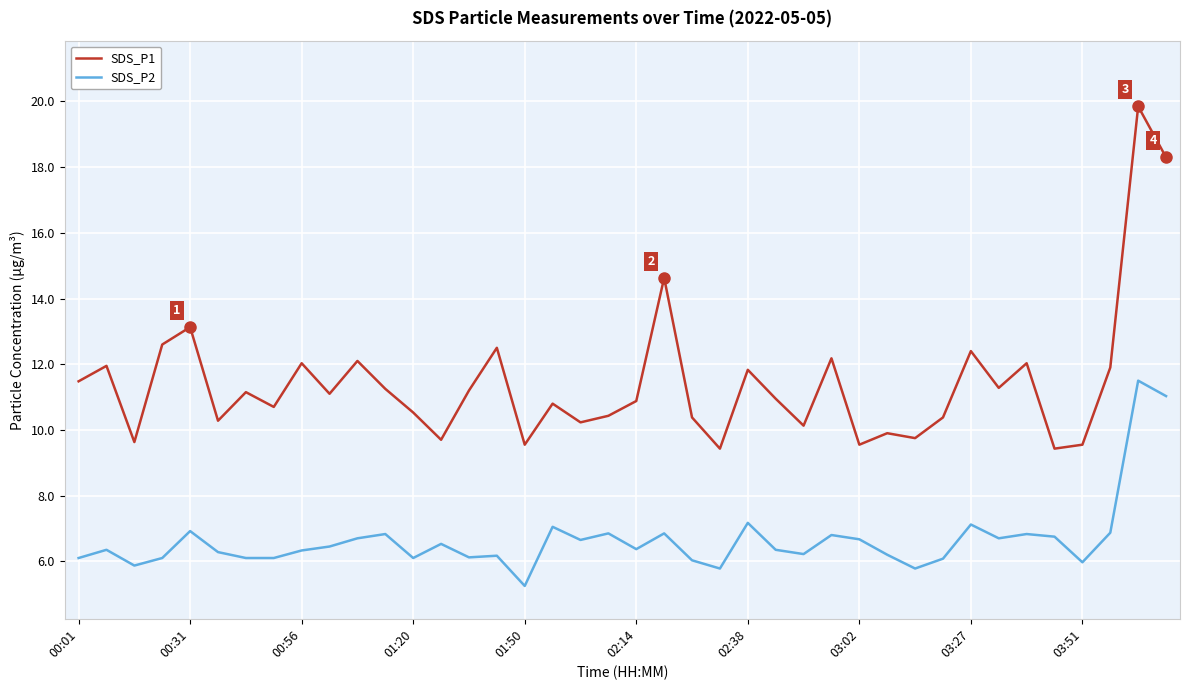

Which series has the widest spread of values?

SDS_P1